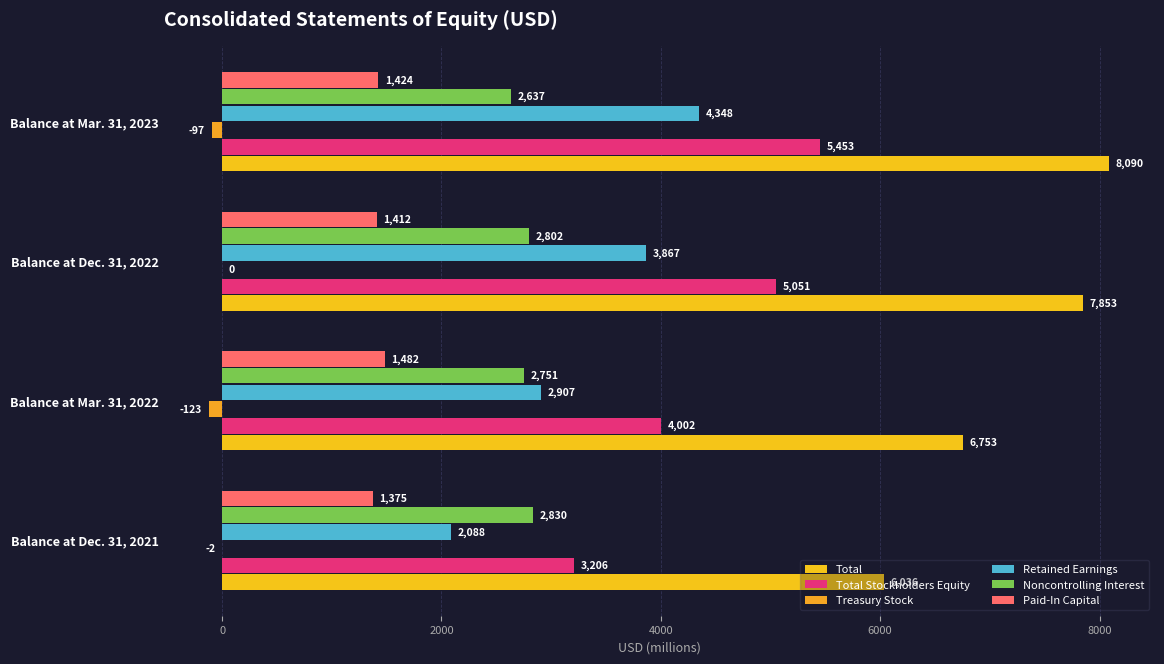

What is the value of the Retained Earnings bar at the 4th from the left?

4348